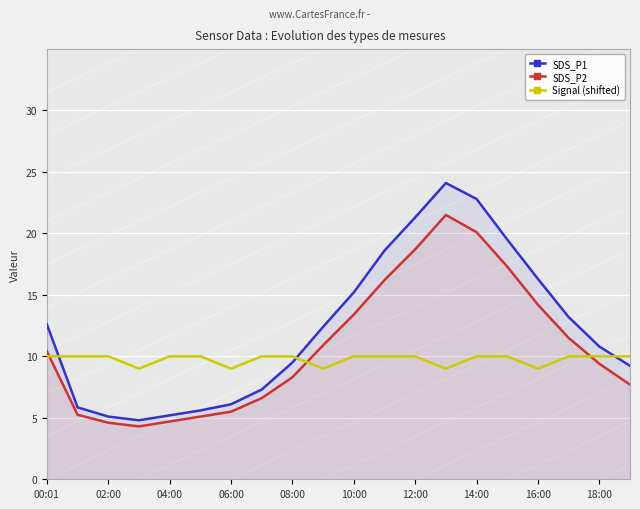

The value of Signal (shifted) at 11 is 10.0. True or false?

True